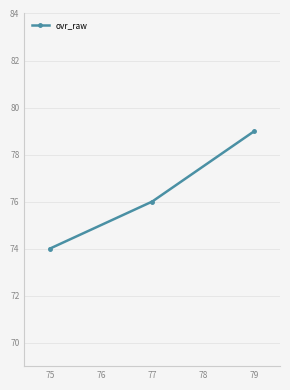

What is the value of the 3rd point from the left?

79